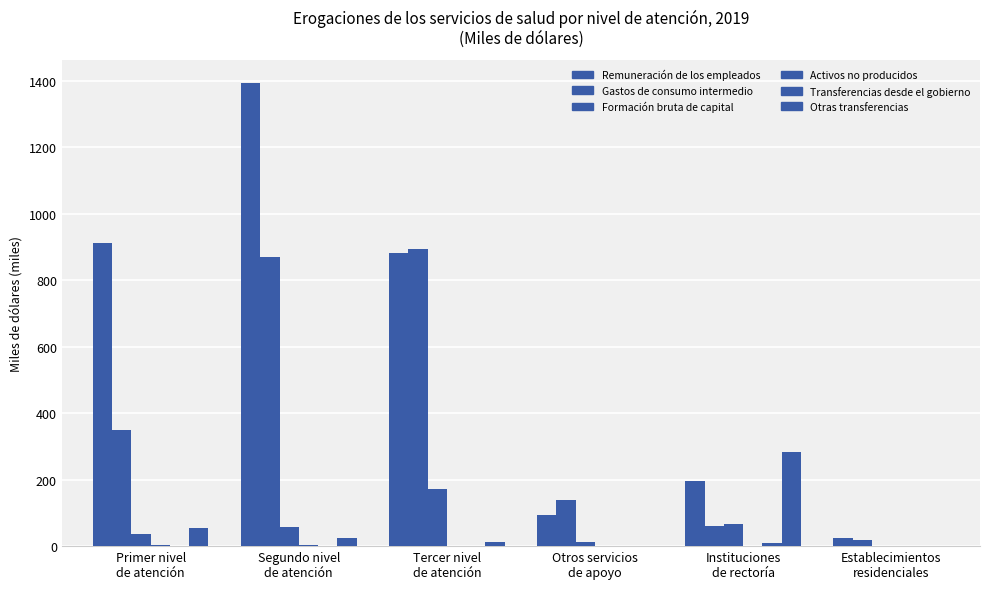

What is the label of the 6th bar from the left?

Establecimientos
residenciales